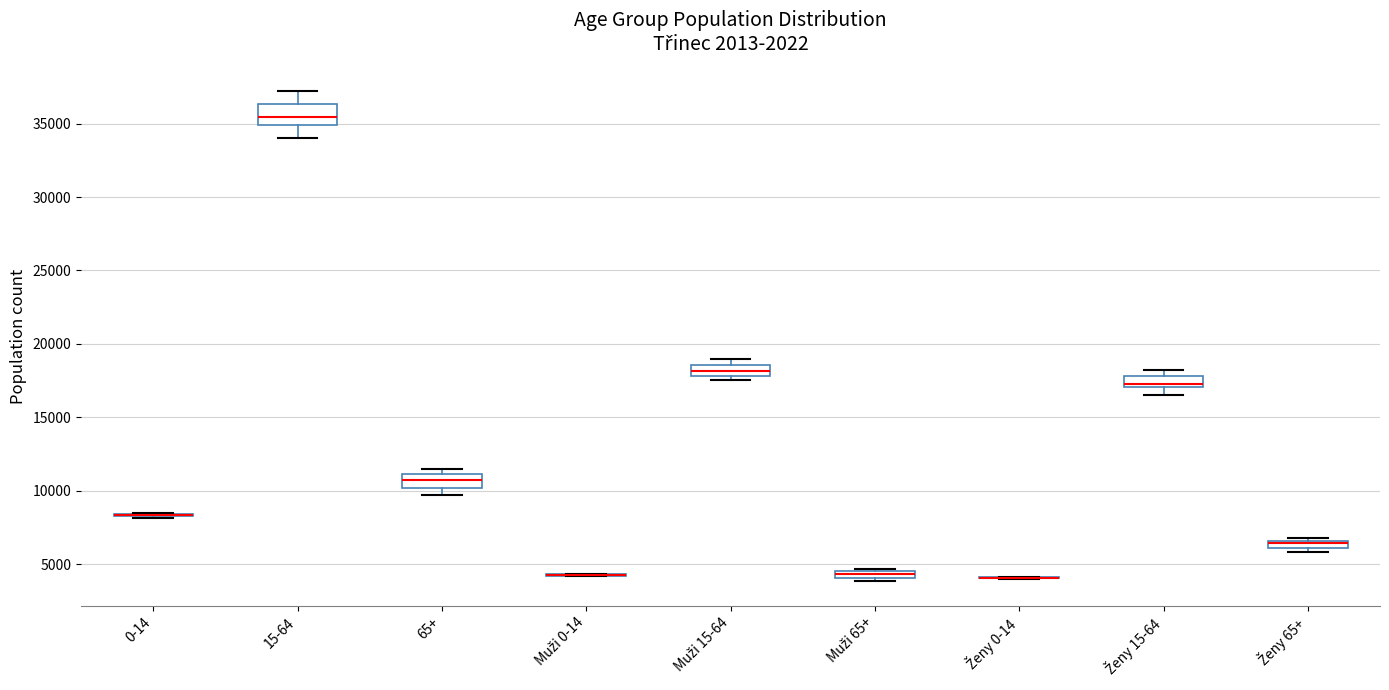

Comparing the boxes themselves (not the whiskers), which one is the tallest?

15-64